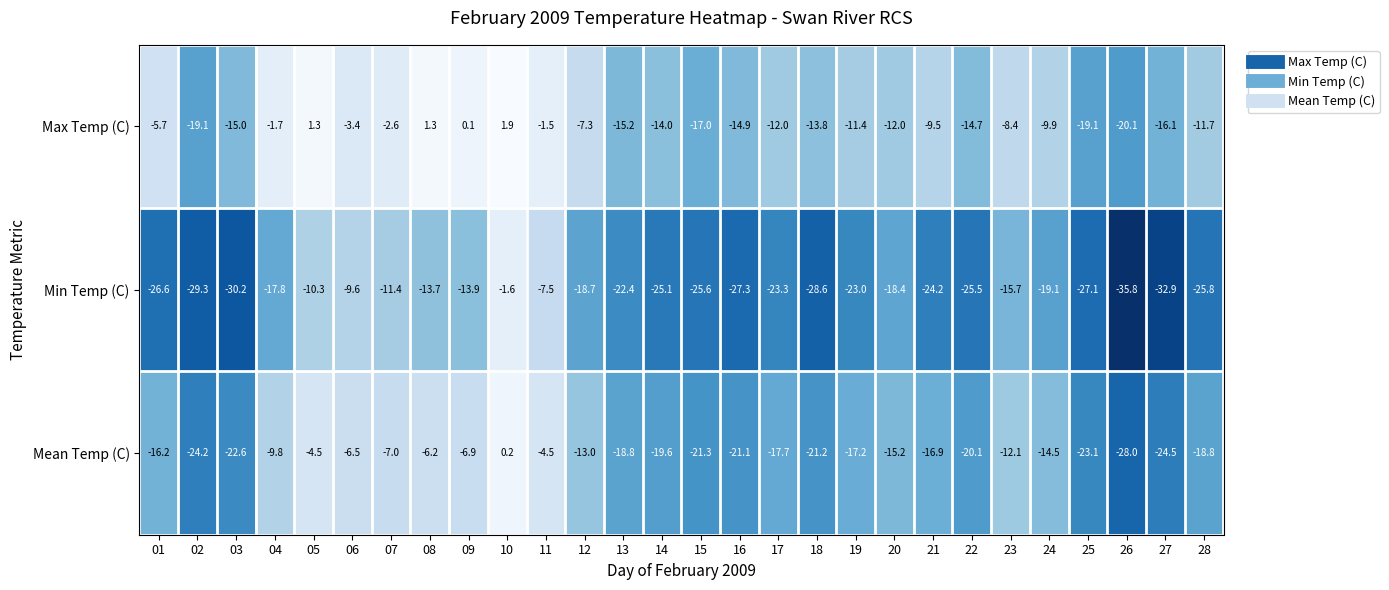

What is the difference between the second highest and second lowest values in the Max Temp (C) series?

20.4